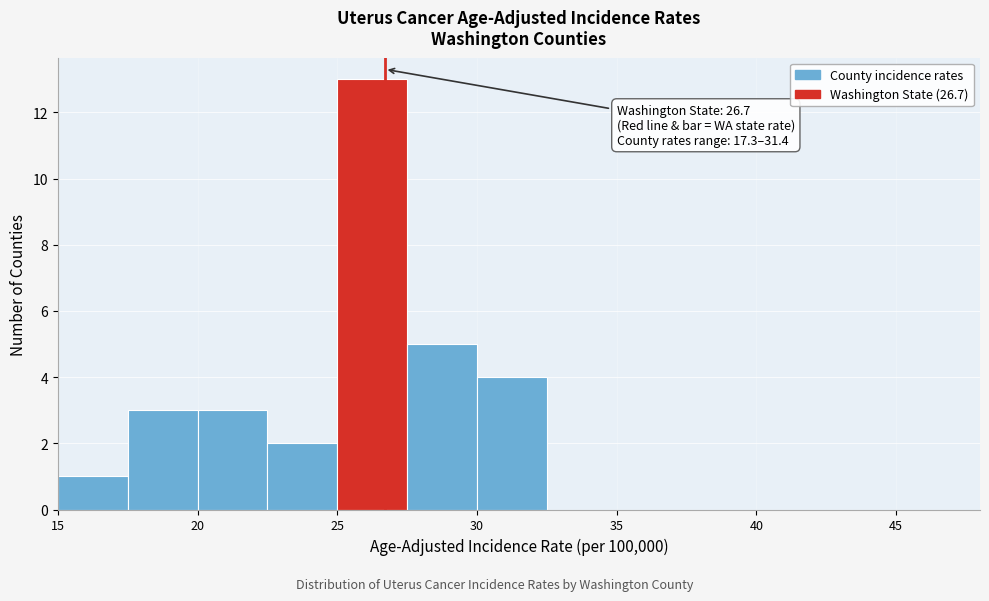

Which range on the x-axis has the tallest bar?

25.0 to 27.5